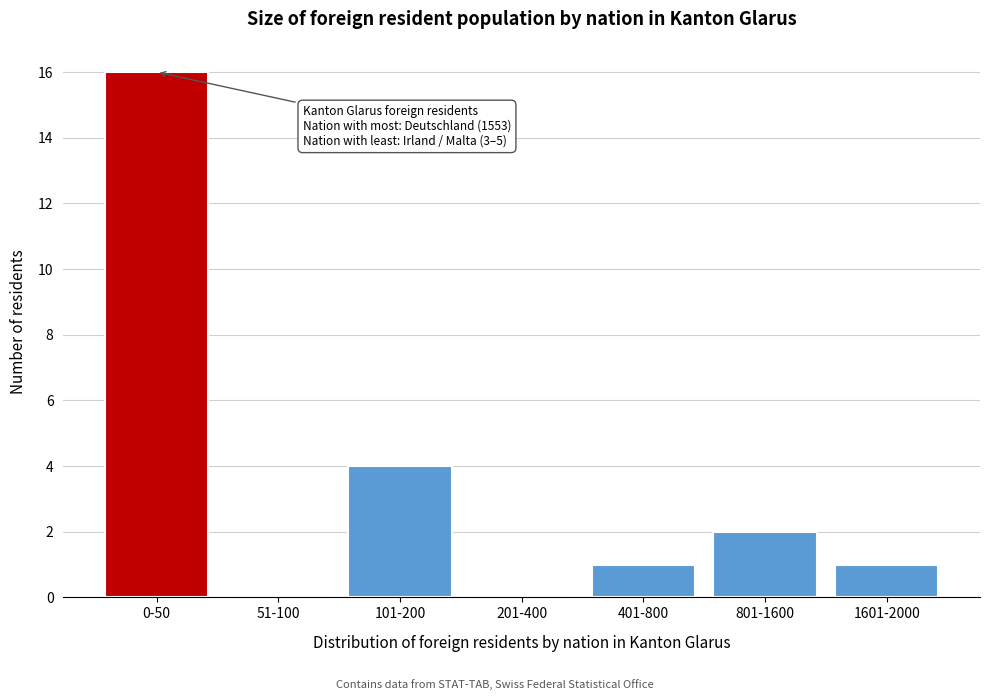

Reading right to left, transcribe all the data shown in this chart.

1601-2000=1	801-1600=2	401-800=1	201-400=0	101-200=4	51-100=0	0-50=16